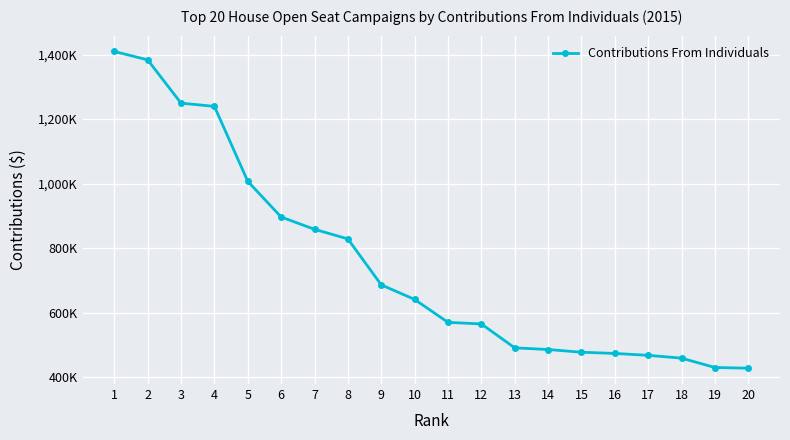

What is the difference between the maximum and minimum values?

981942.1